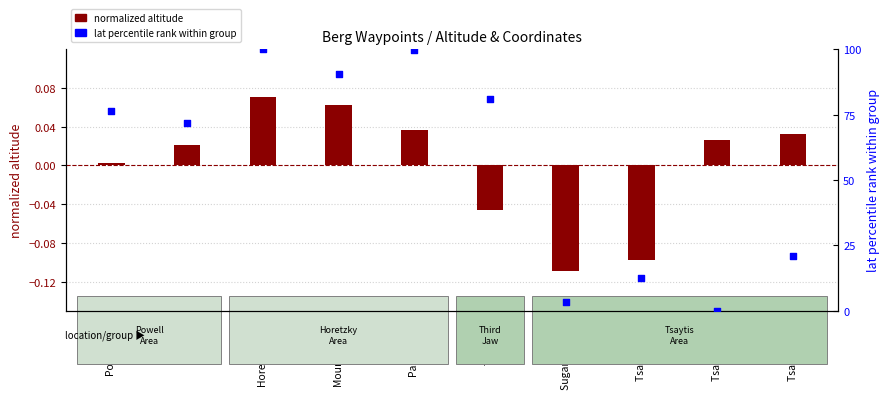

Is the value of lat percentile rank at Pastoral S23 greater than the value of normalized altitude (vs mean) at Powell Peak?

Yes